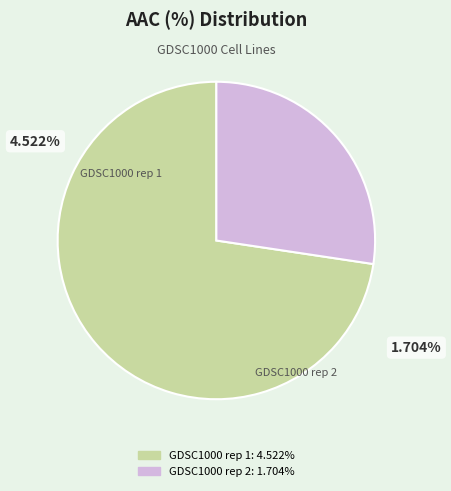

How many slices are in this pie chart?

2